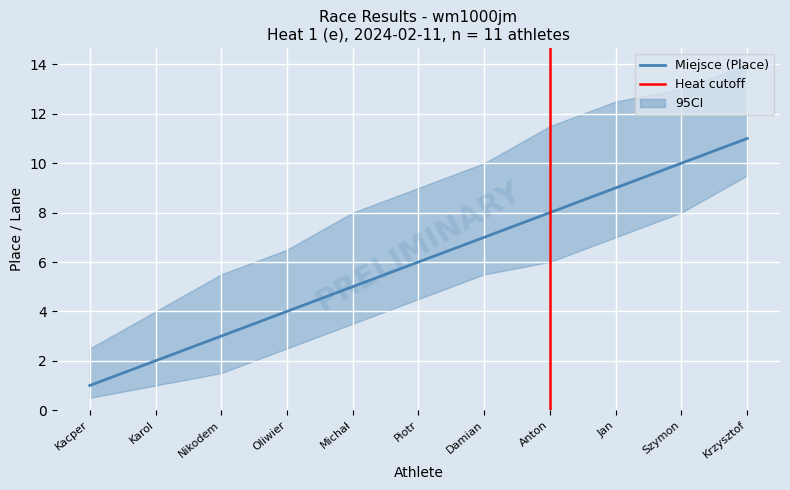

What is the value of the 6th point from the left?

6